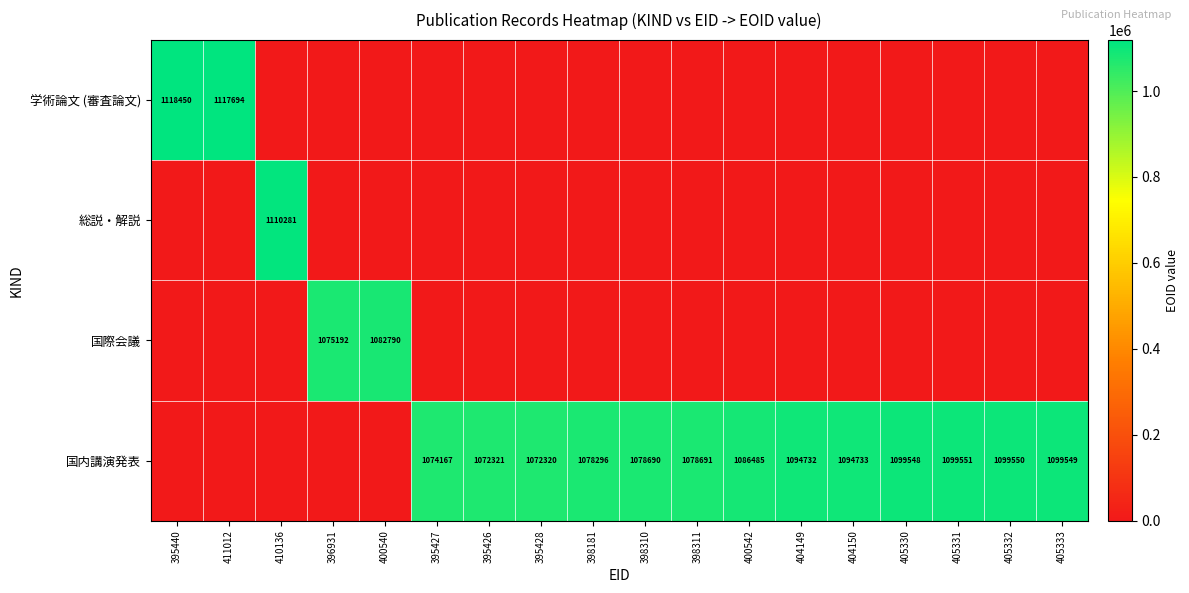

How many distinct data groups are displayed?

4